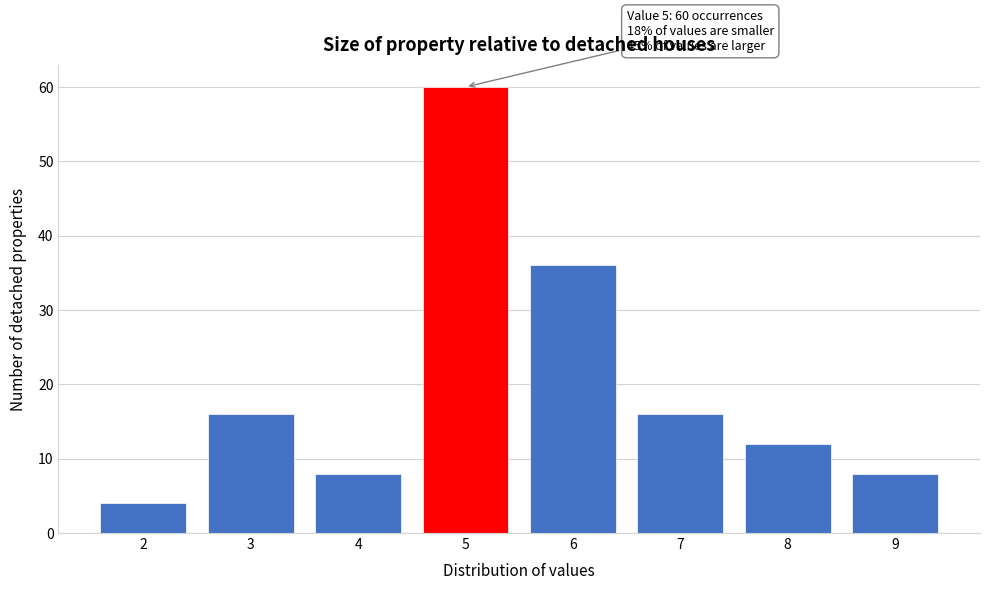

Reading left to right, transcribe all the data shown in this chart.

2=4	3=16	4=8	5=60	6=36	7=16	8=12	9=8